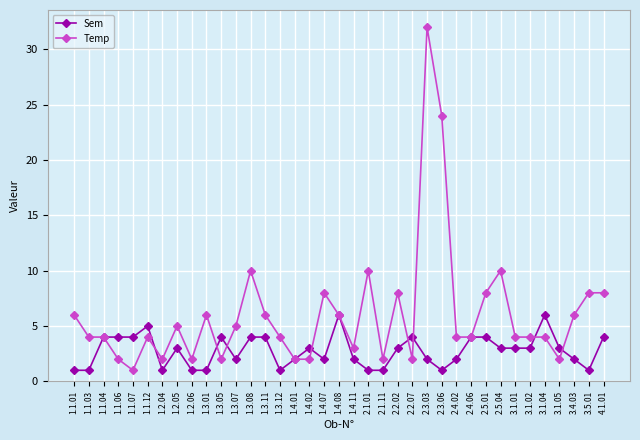

How many series are shown in this chart?

2